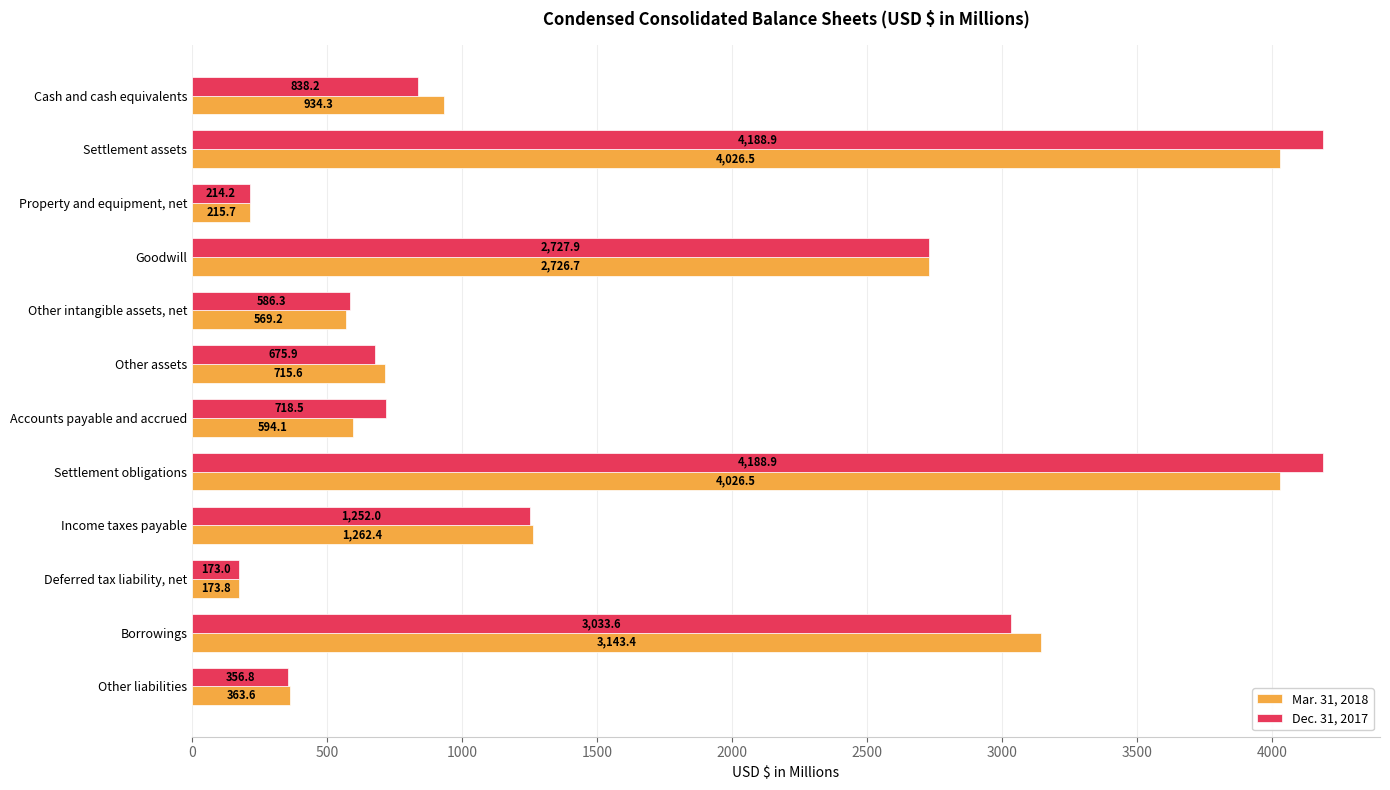

What is the difference between the second highest and second lowest values in the Mar. 31, 2018 series?

3810.8